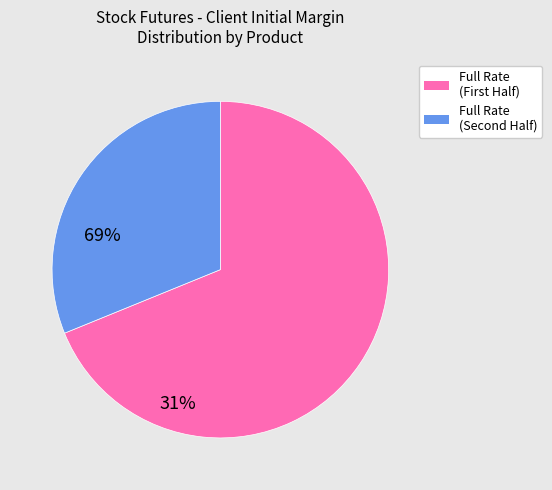

Does any single category account for the majority?

Yes